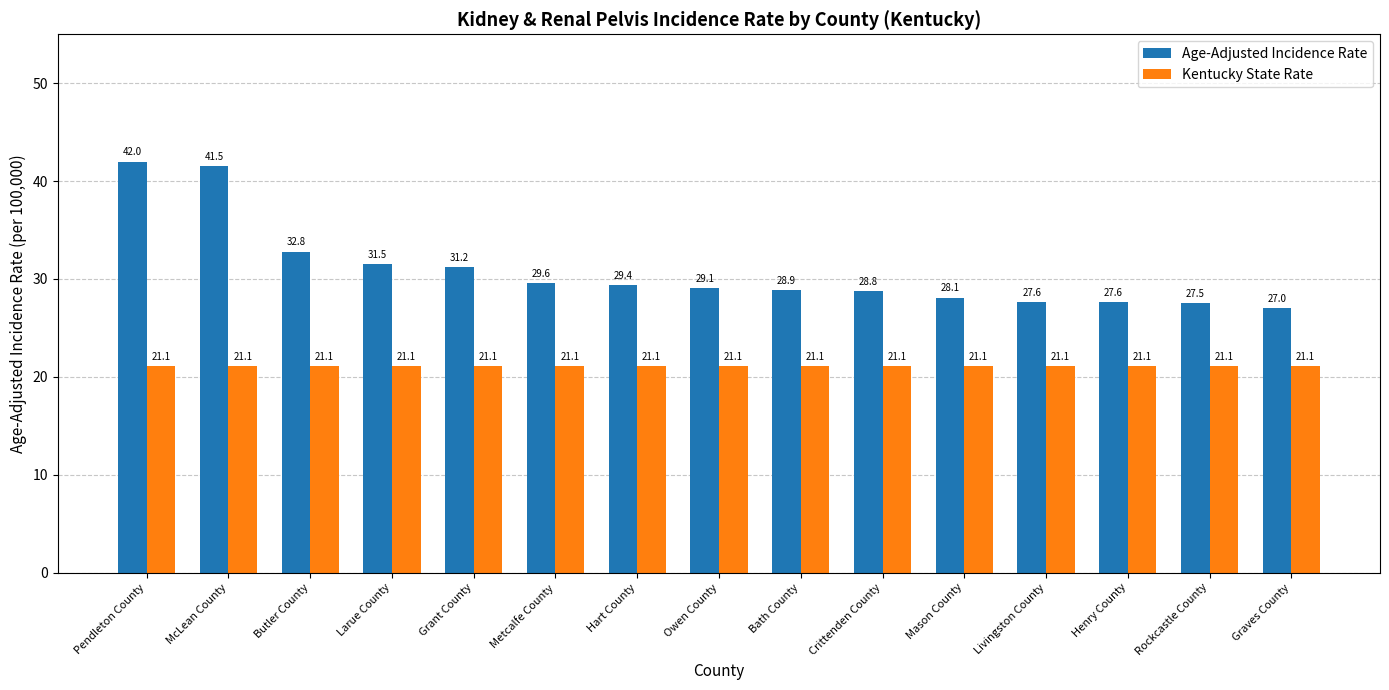

What value does the Kentucky State Rate series have at Bath County?

21.1